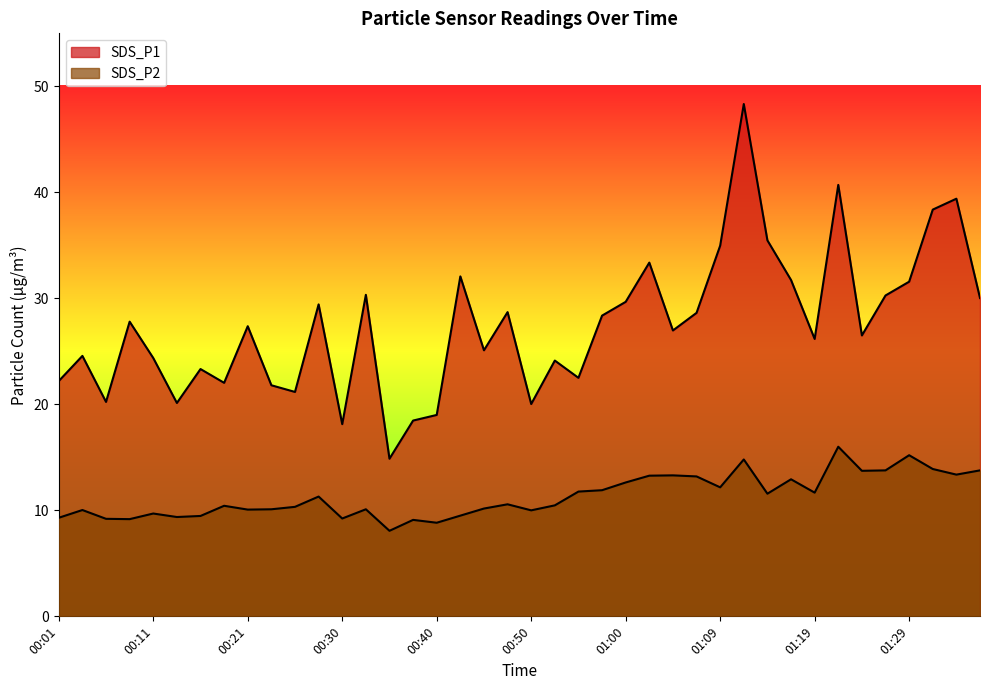

Does the chart display data point markers on the line(s)?

No